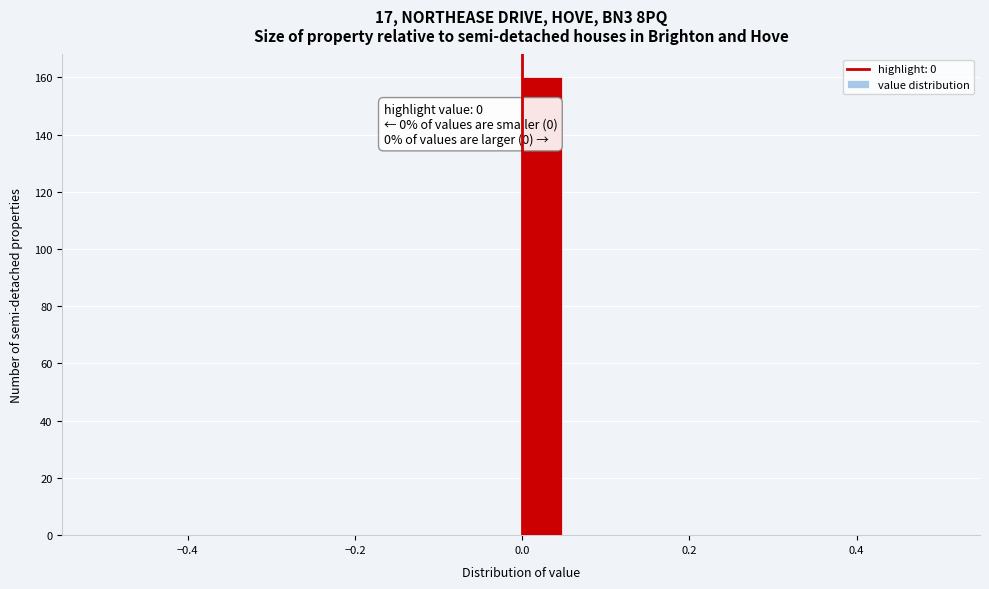

Around what value on the x-axis is the tallest bar? Give the approximate position of its centre, as read against the axis.

0.02